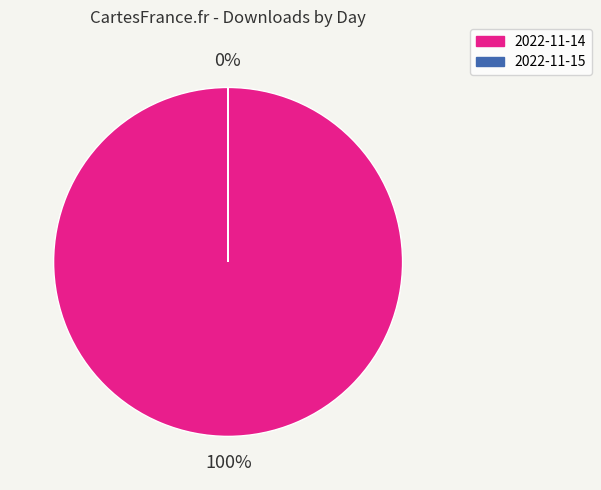

Is it true that 2022-11-14 is 90% of the pie?

False